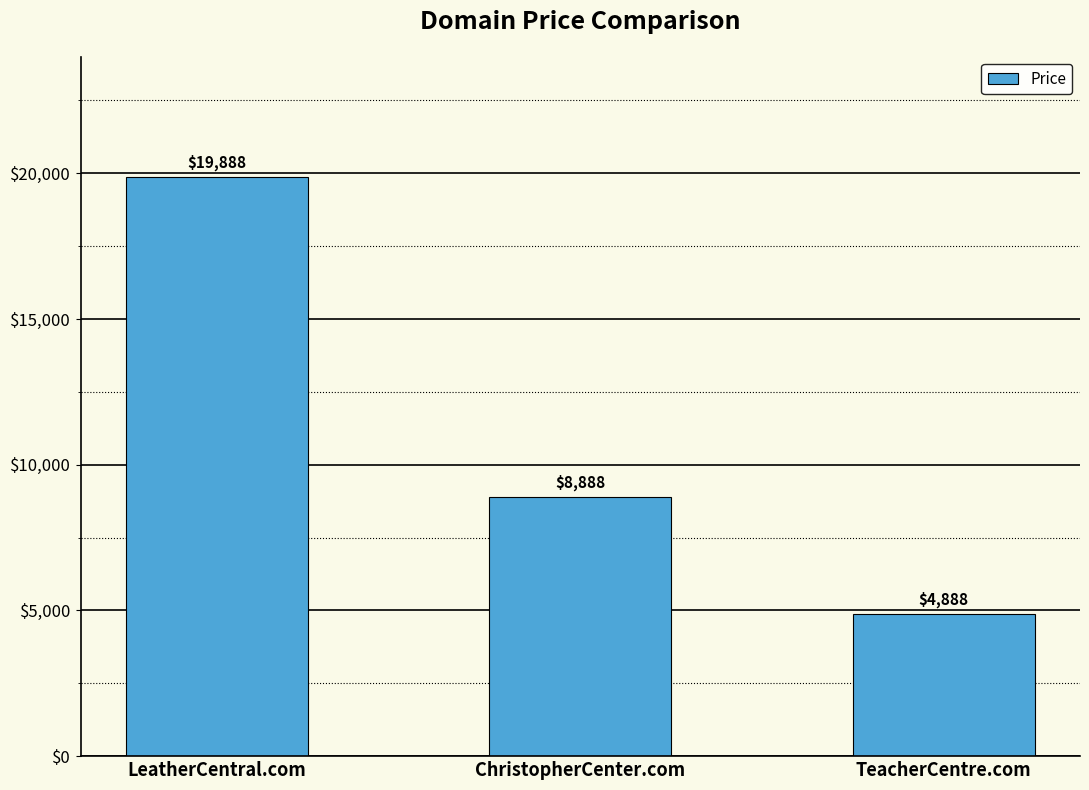

Rank the categories by value from lowest to highest.

TeacherCentre.com, ChristopherCenter.com, LeatherCentral.com